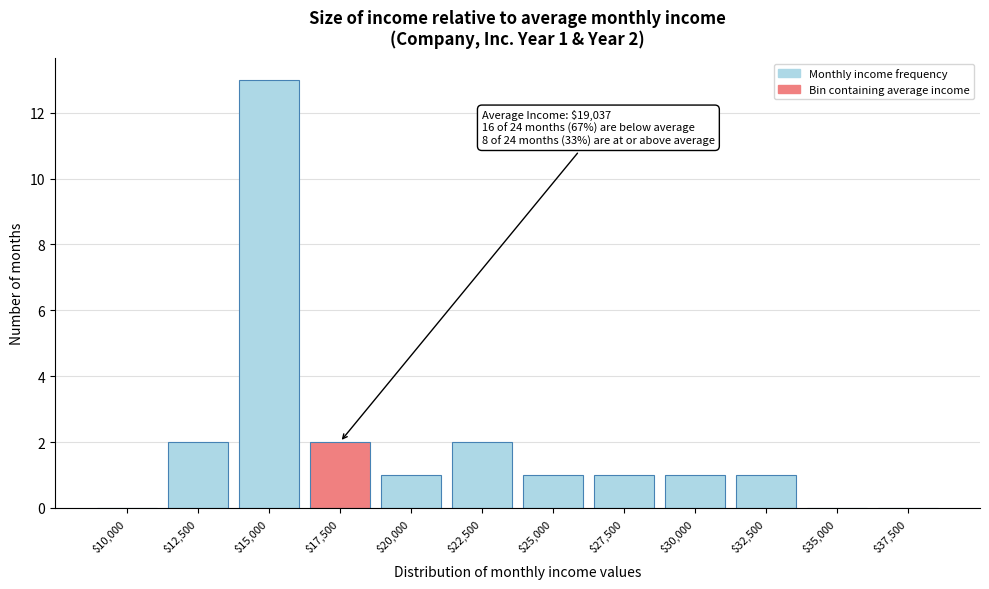

Which label corresponds to the largest value in the chart?

$15,000